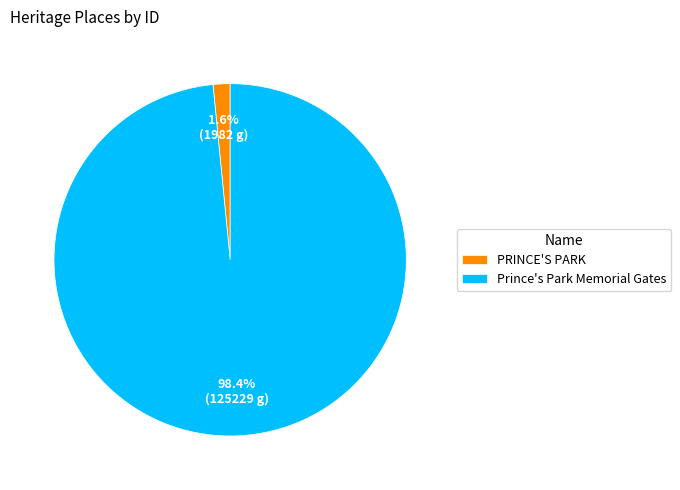

Rank the categories by value from lowest to highest.

PRINCE'S PARK, Prince's Park Memorial Gates